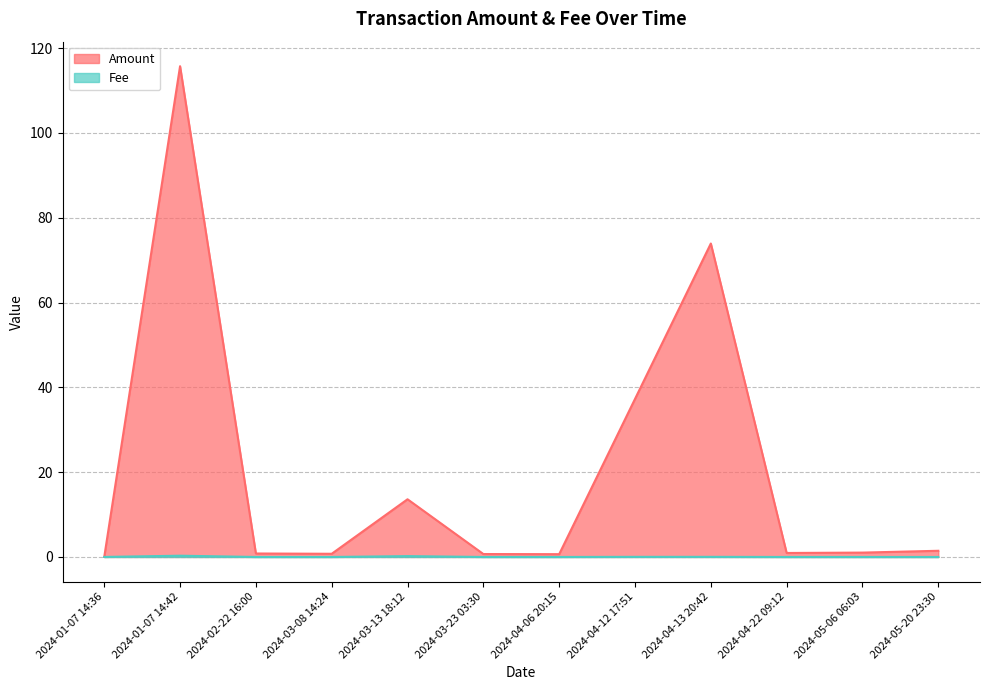

What is the total value across all series at 2024-05-06 06:03?

1.0